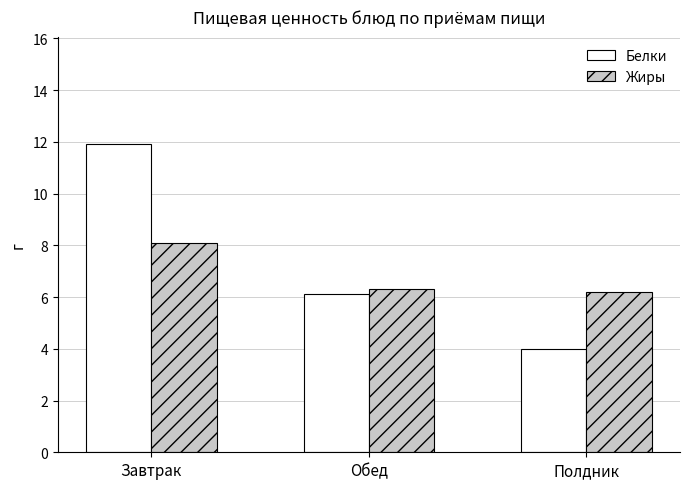

Rank the series at Обед from lowest to highest value.

Белки, Жиры